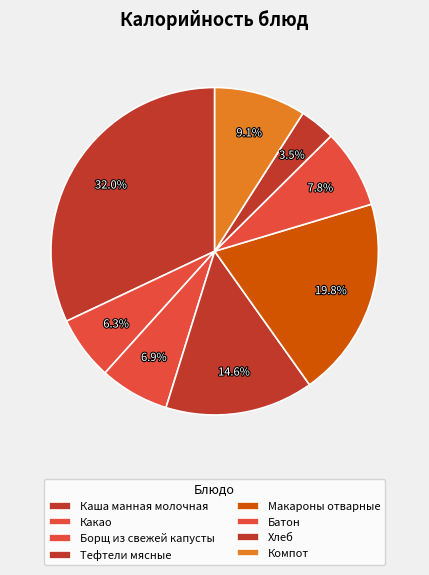

How many slices are in this pie chart?

8